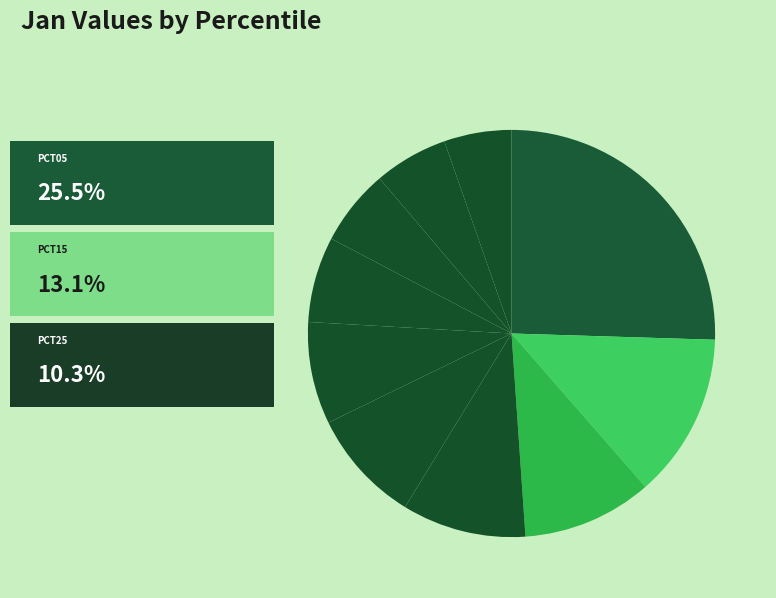

Count the number of slices in the pie.

10